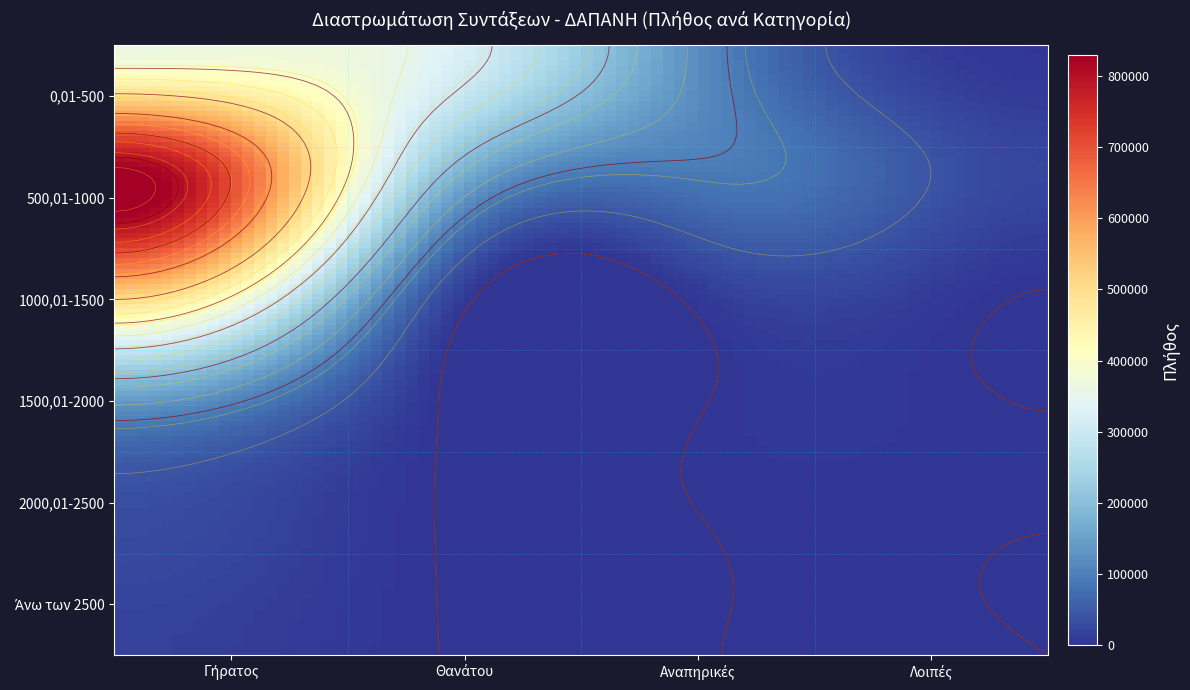

Which series has the largest total across all categories?

500,01-1000